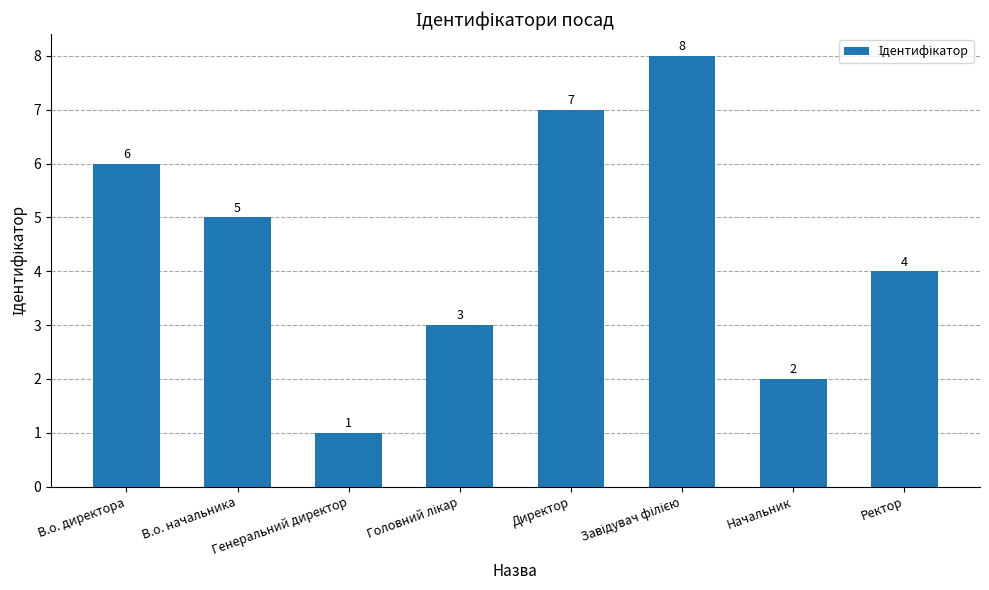

Reading right to left, list all the values displayed in this chart.

4	2	8	7	3	1	5	6